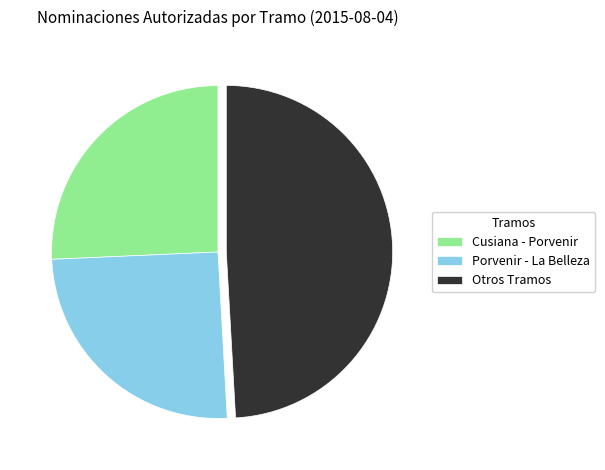

Between Otros Tramos and Cusiana - Porvenir, which is larger?

Otros Tramos